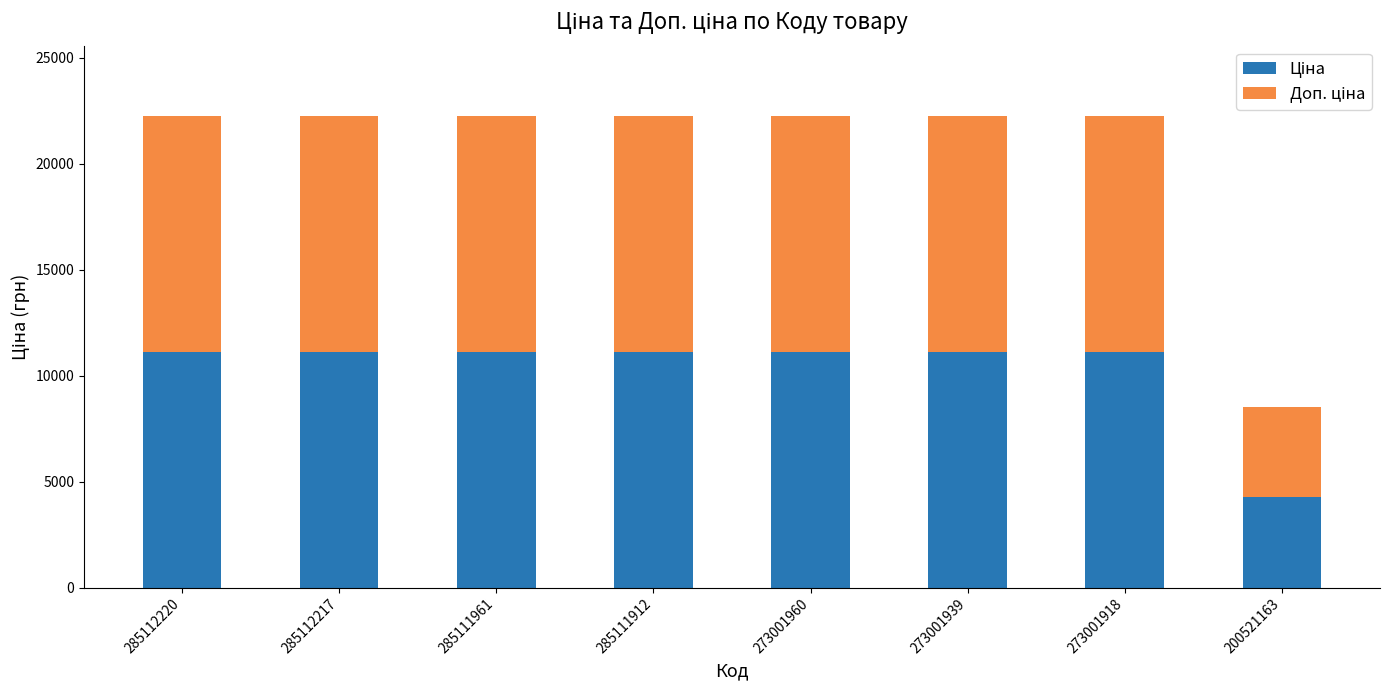

Count the number of data series in this chart.

2